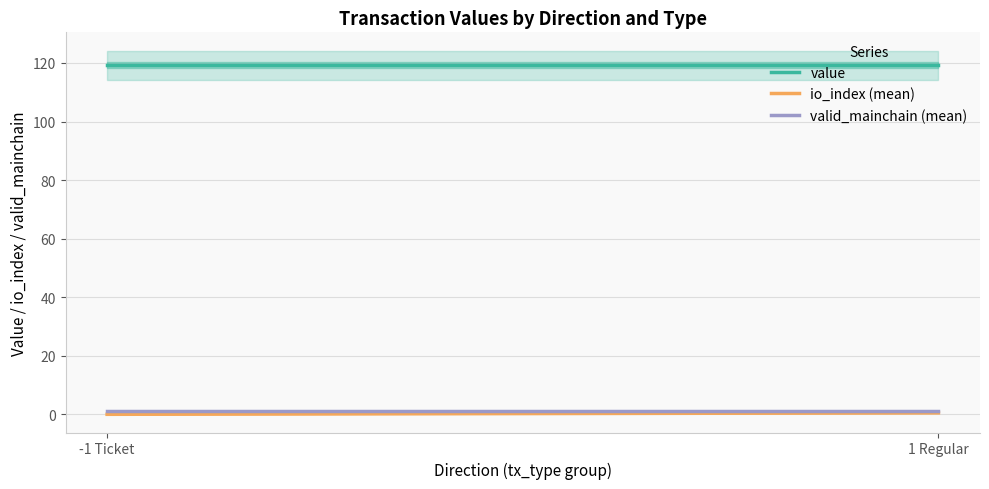

At -1 Ticket, list the series in order from largest to smallest.

value, valid_mainchain (mean), io_index (mean)